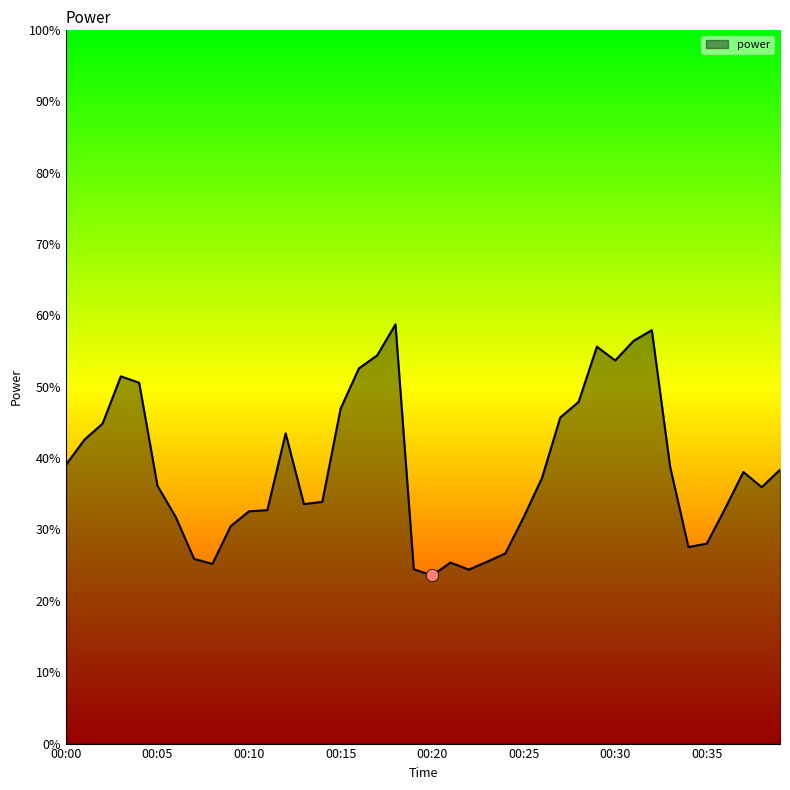

What is the difference between the maximum and minimum values?

35.2